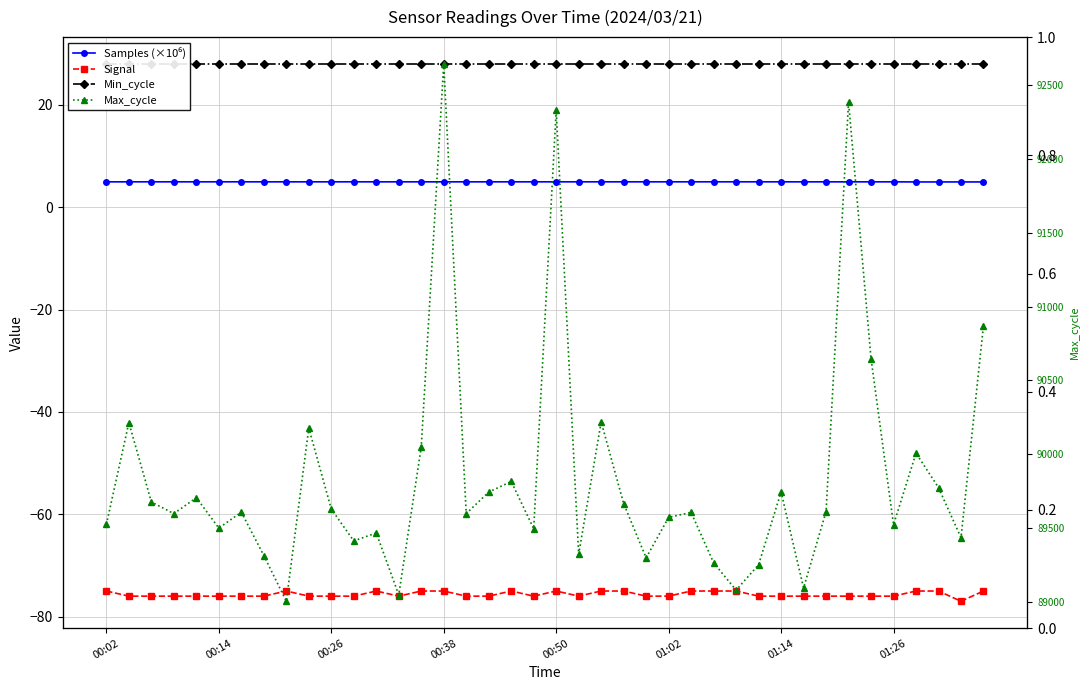

True or false: Signal and Min_cycle cross at least once.

False